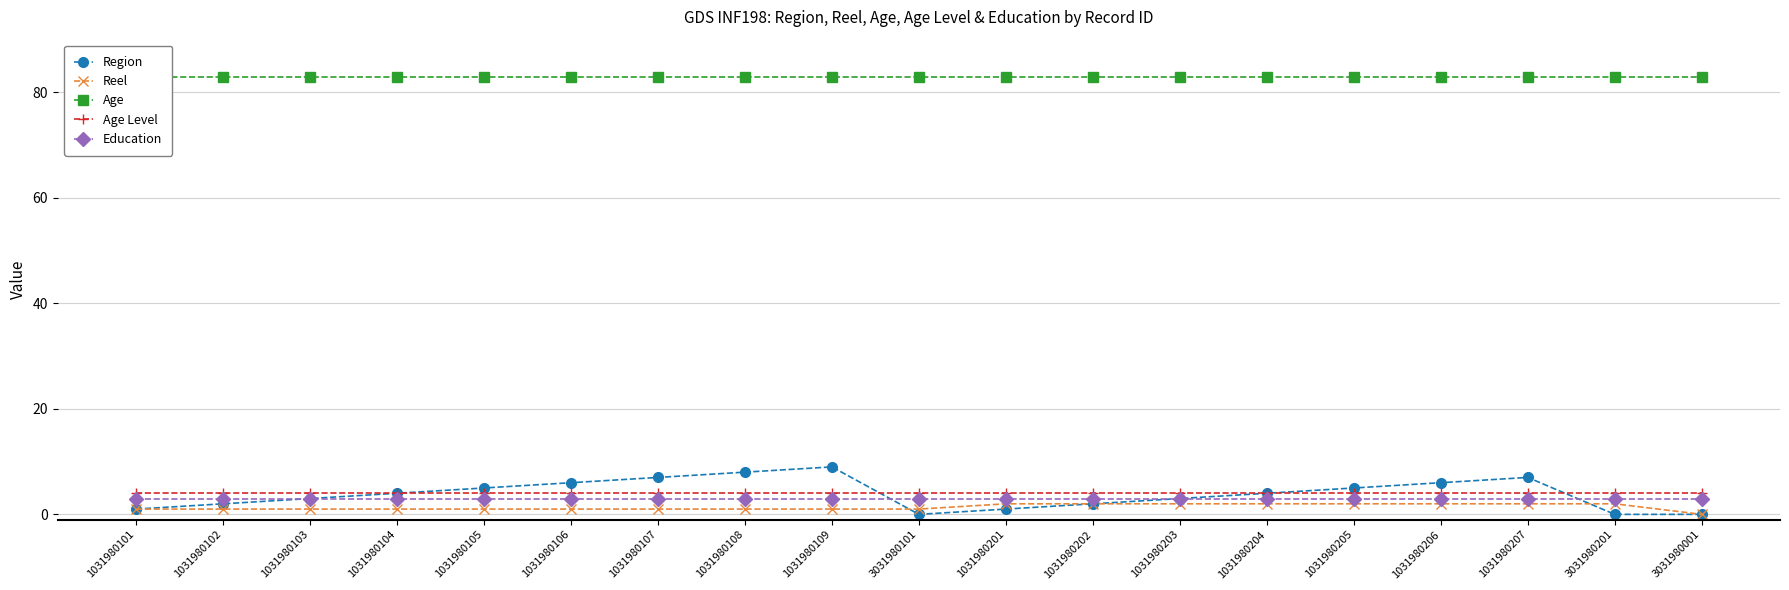

What is the label of the 1st point from the right?

3031980001